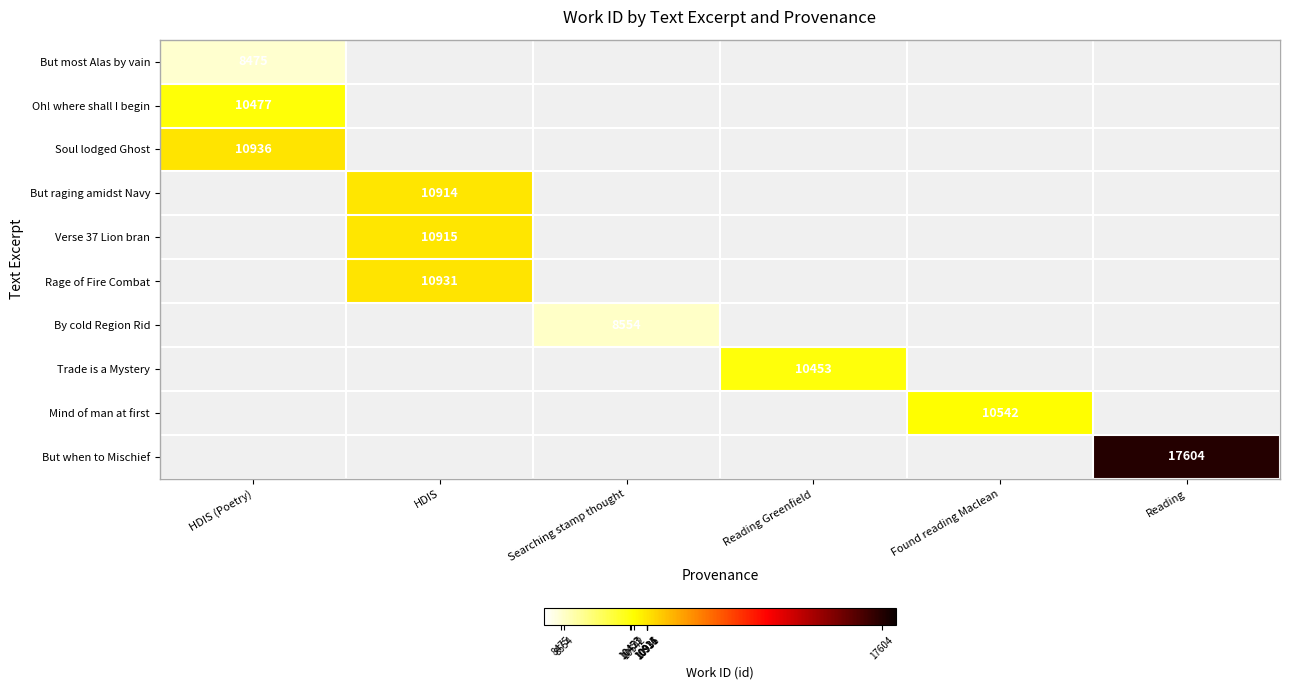

True or false: But most Alas by vain has a value of 8475 at HDIS (Poetry).

True